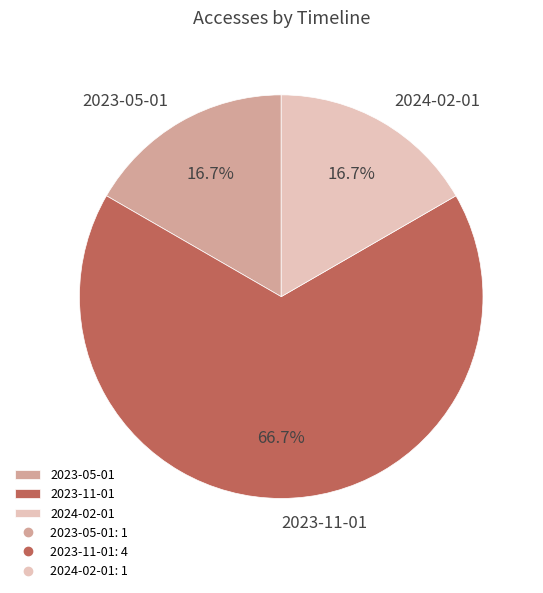

To the nearest percent, what is the average slice percentage?

33%